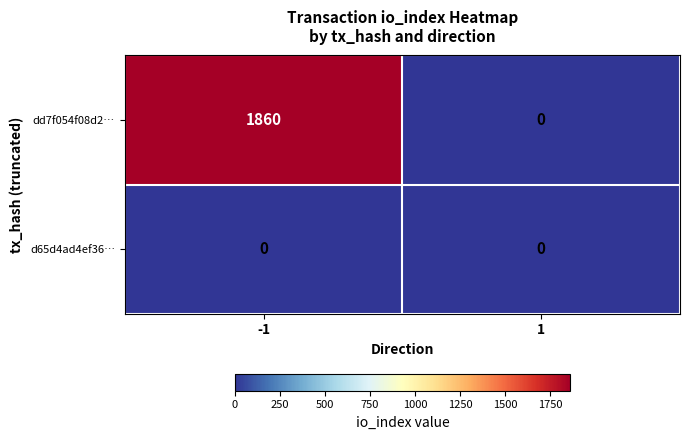

At how many categories does at least one series exceed 630?

1